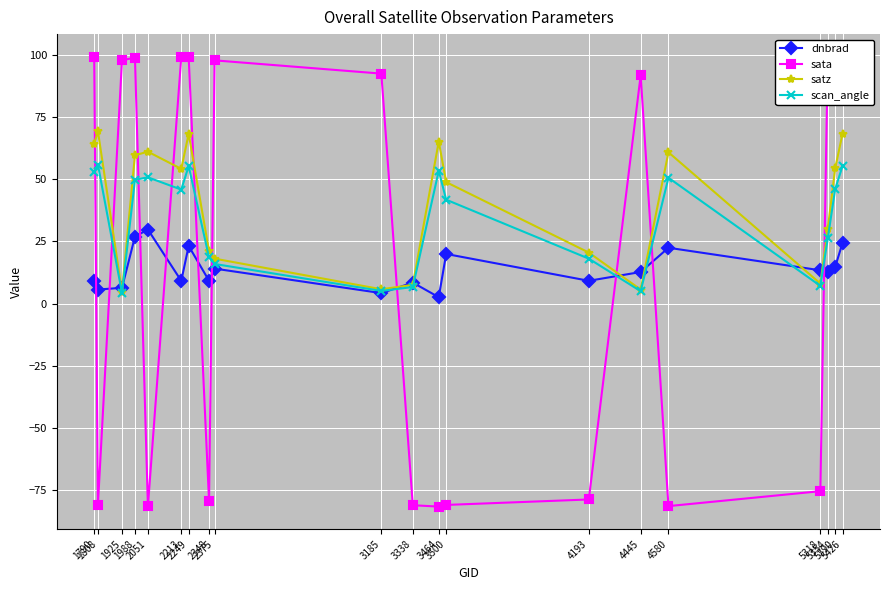

In sata, how many points are lower than both neighbors (excluding endpoints)?

6